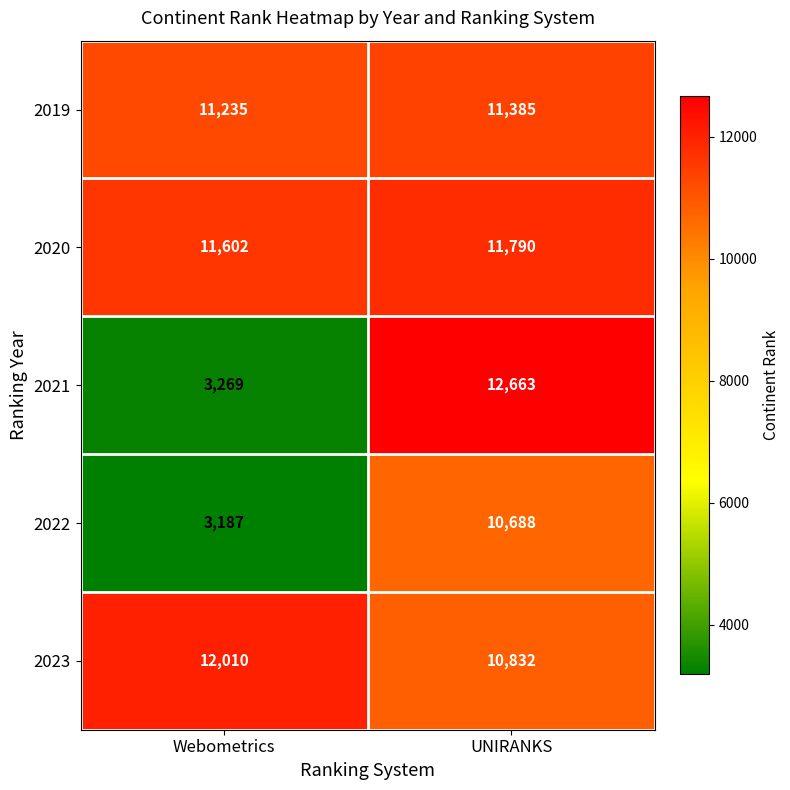

List the series in order of their peak value, lowest first.

2022, 2019, 2020, 2023, 2021